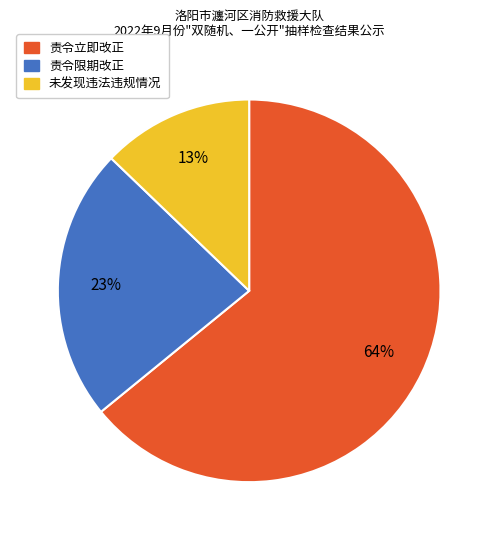

What is the smallest slice in the pie chart?

未发现违法违规情况